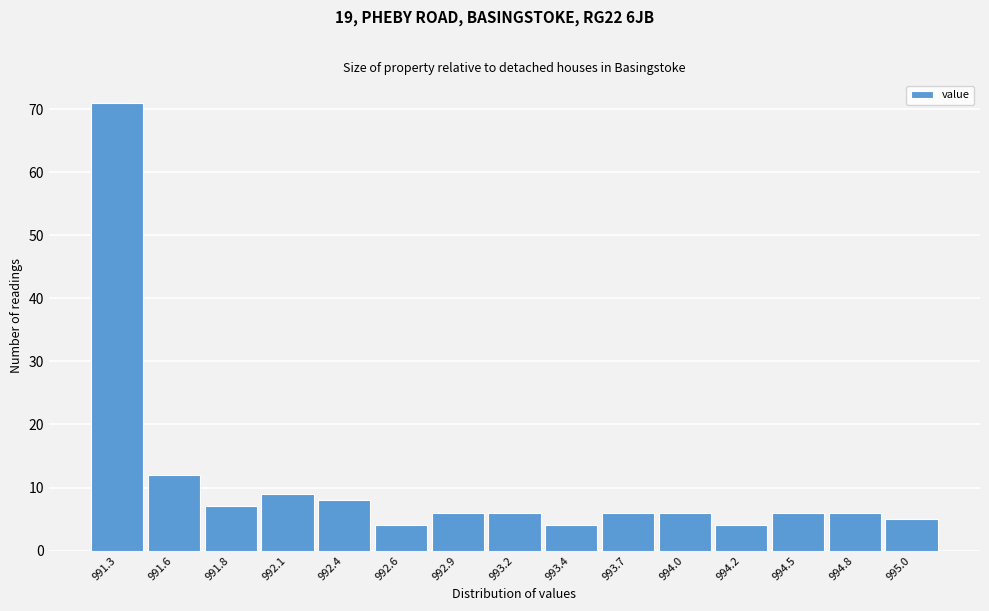

Reading right to left, extract all data points from this chart.

995.0=5	994.8=6	994.5=6	994.2=4	994.0=6	993.7=6	993.4=4	993.2=6	992.9=6	992.6=4	992.4=8	992.1=9	991.8=7	991.6=12	991.3=71